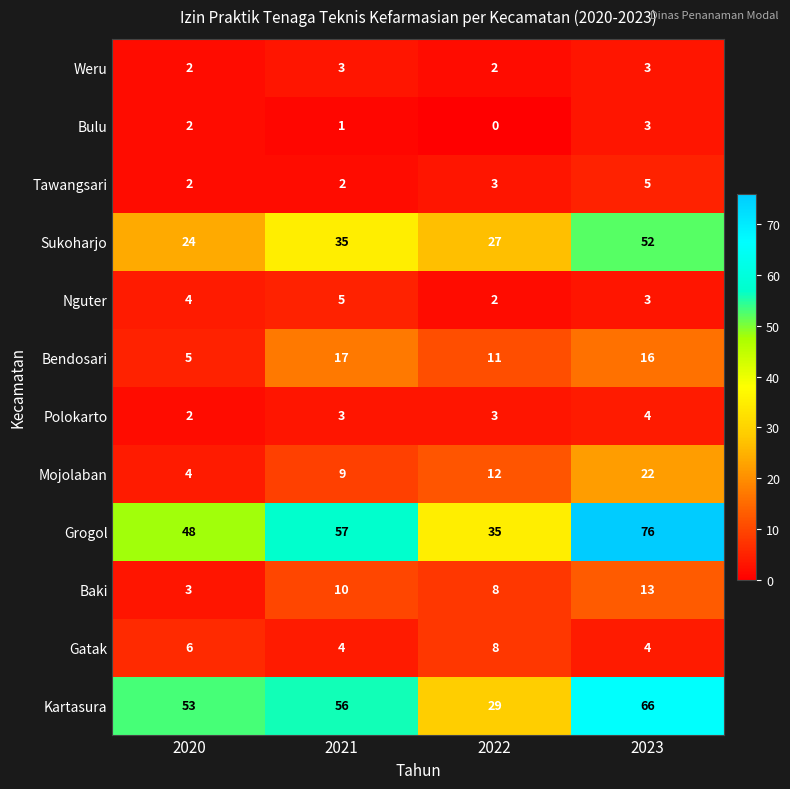

How many series are shown in this chart?

12